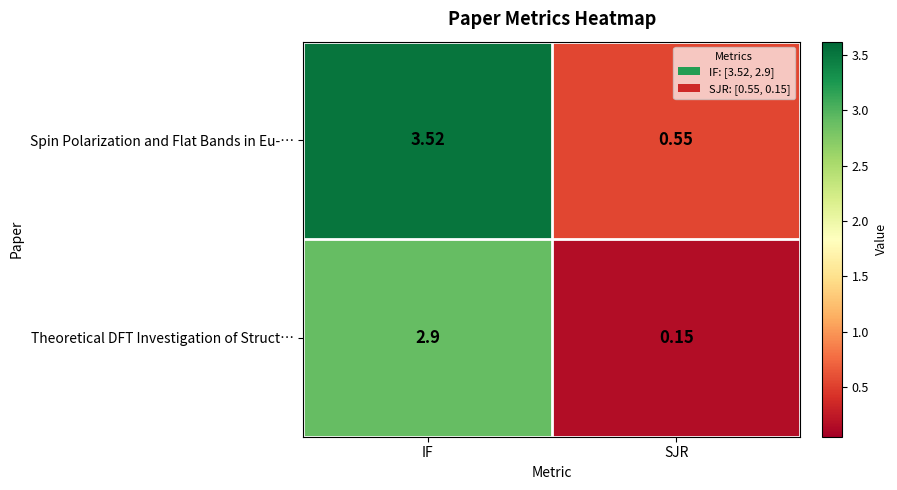

Where is Theoretical DFT Investigation of Struct… nearest to the value 1?

SJR